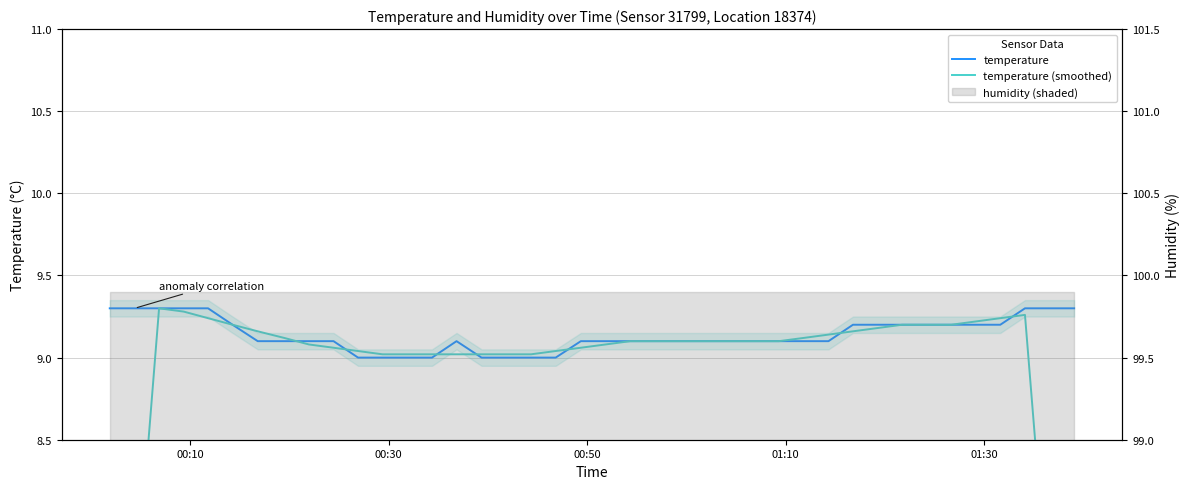

Reading right to left, what are all the values shown in this chart?

temperature: 9.3	9.3	9.3	9.2	9.2	9.2	9.2	9.2	9.2	9.2	9.1	9.1	9.1	9.1	9.1	9.1	9.1	9.1	9.1	9.1	9.1	9.0	9.0	9.0	9.0	9.1	9.0	9.0	9.0	9.0	9.1	9.1	9.1	9.1	9.2	9.3	9.3	9.3	9.3	9.3
temperature (smoothed): 5.6	7.4	9.3	9.2	9.2	9.2	9.2	9.2	9.2	9.2	9.1	9.1	9.1	9.1	9.1	9.1	9.1	9.1	9.1	9.1	9.1	9.0	9.0	9.0	9.0	9.0	9.0	9.0	9.0	9.0	9.1	9.1	9.1	9.2	9.2	9.2	9.3	9.3	7.4	5.6